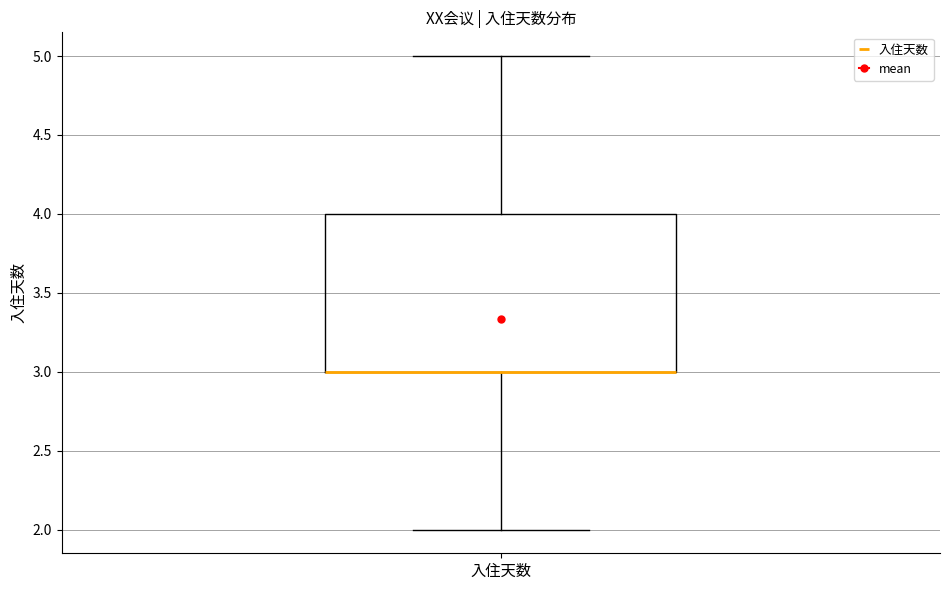

Where does the upper whisker of the box for 入住天数 end on the y-axis? The values are not printed on the chart, so give them approximately, as read against the axis.

5